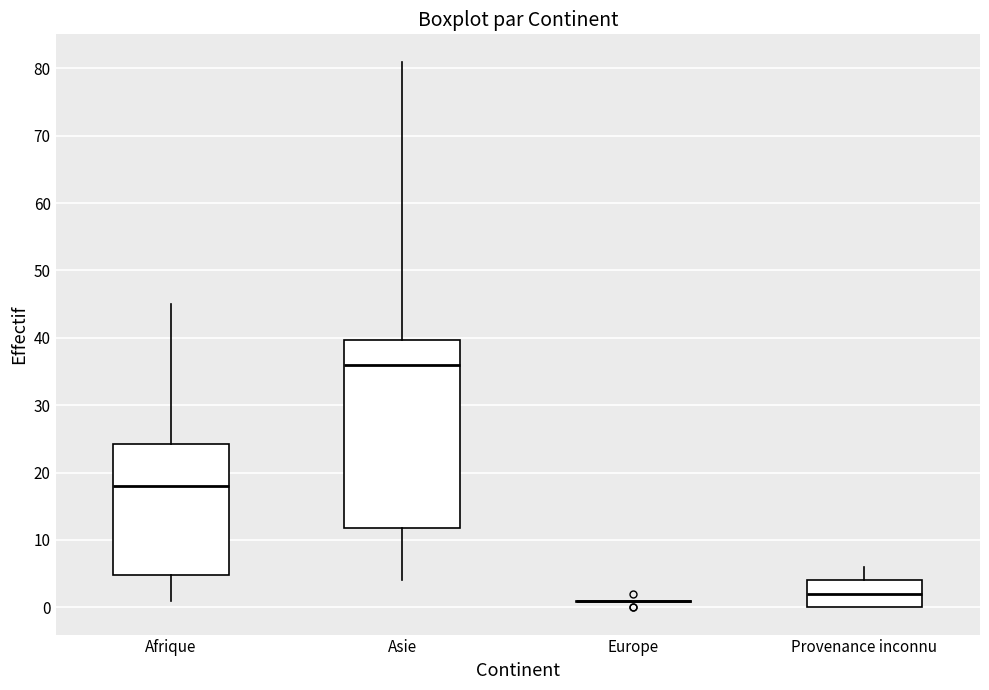

Reading left to right, read every box against the y-axis: the position of its median line, the range the box covers, and the ends of its whiskers. The values are not printed on the chart, so give them approximately, as read against the axis.

Afrique: median 18, box 5 to 24, whiskers 1 to 45
Asie: median 36, box 12 to 40, whiskers 4 to 81
Europe: box collapsed to a line at 1, whiskers 1 to 1
Provenance inconnu: median 2, box 0 to 4, whiskers 0 to 6